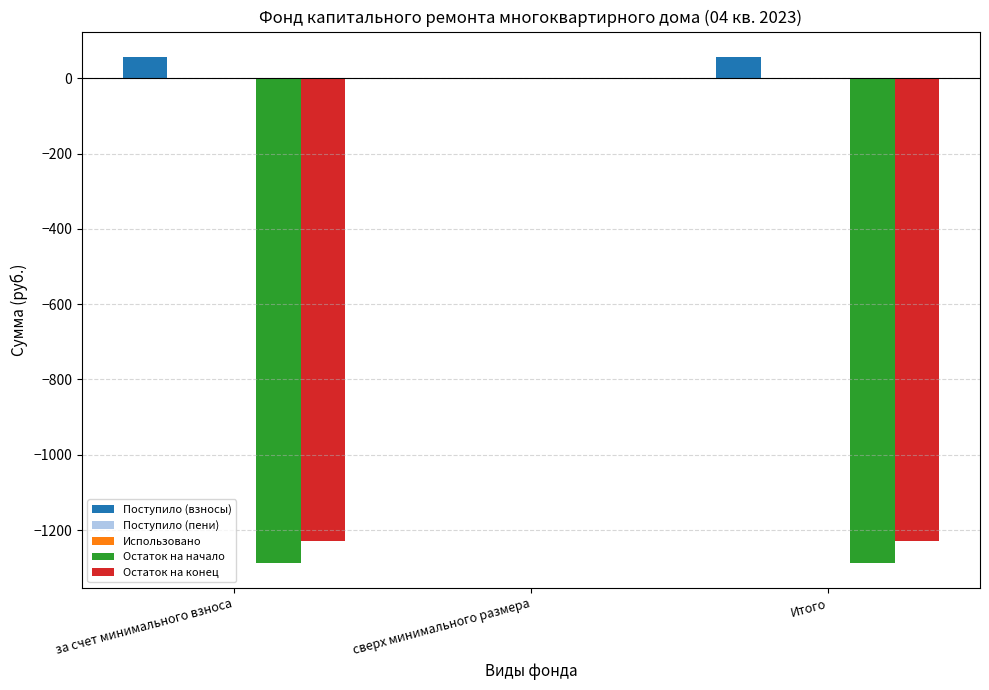

True or false: Остаток на конец has a value of -344.9 at Итого.

False